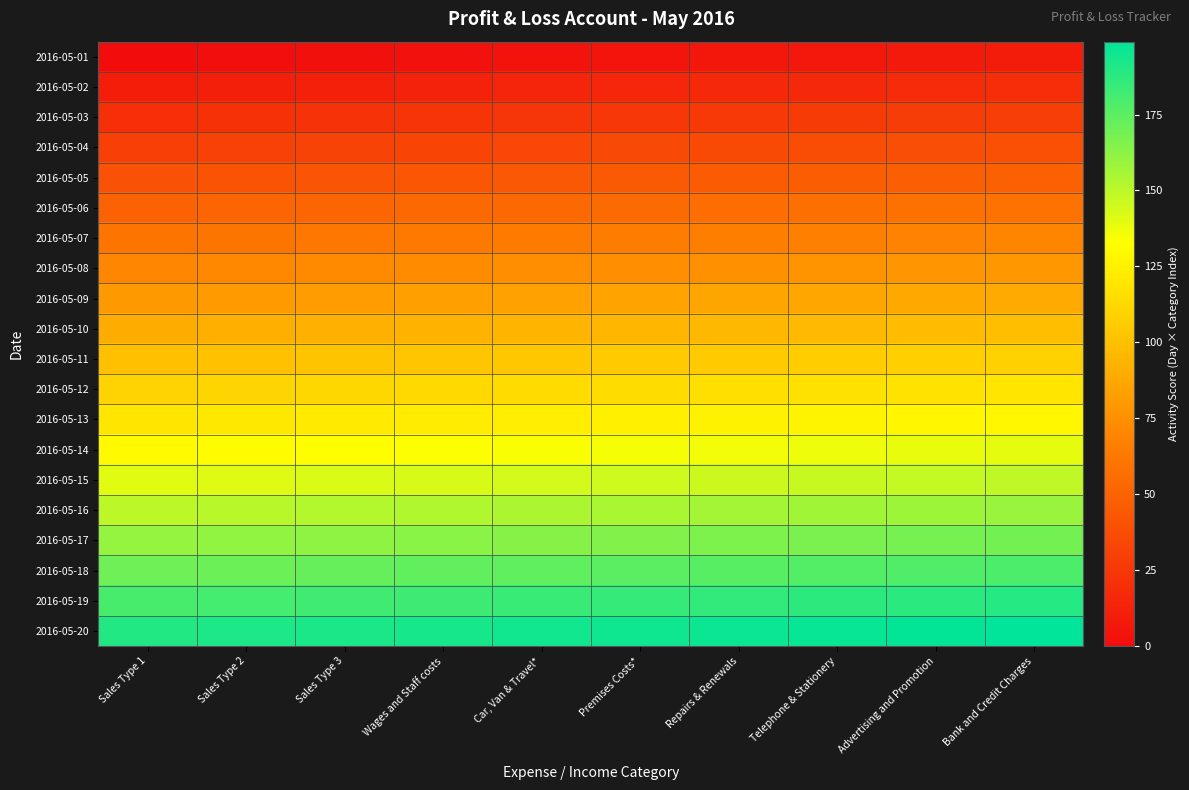

Which series changed the most between Repairs & Renewals and Advertising and Promotion?

2016-05-01